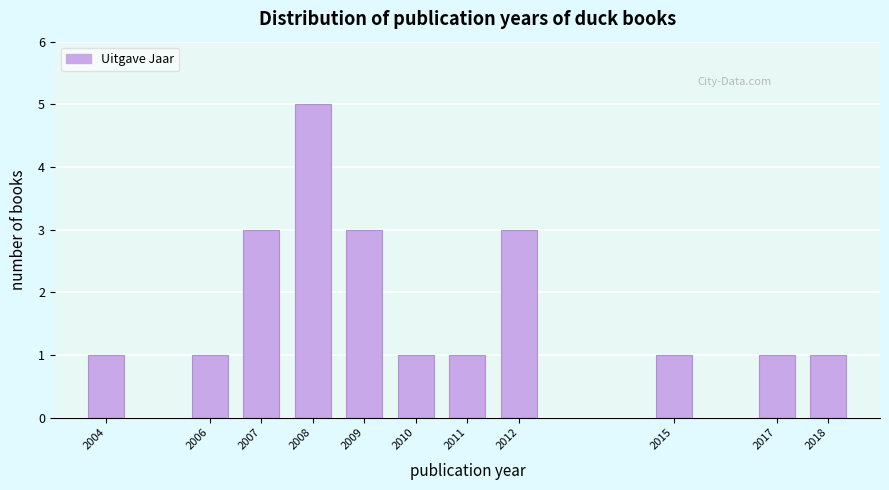

Reading left to right, list all the values displayed in this chart.

2004=1	2006=1	2007=3	2008=5	2009=3	2010=1	2011=1	2012=3	2015=1	2017=1	2018=1